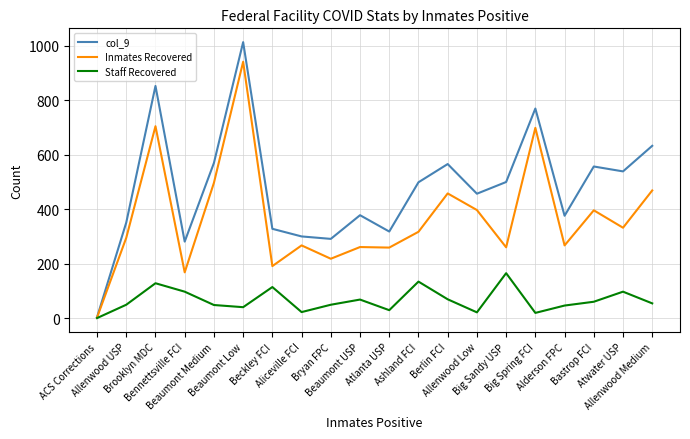

Rank the series at Ashland FCI from lowest to highest value.

Staff Recovered, Inmates Recovered, col_9